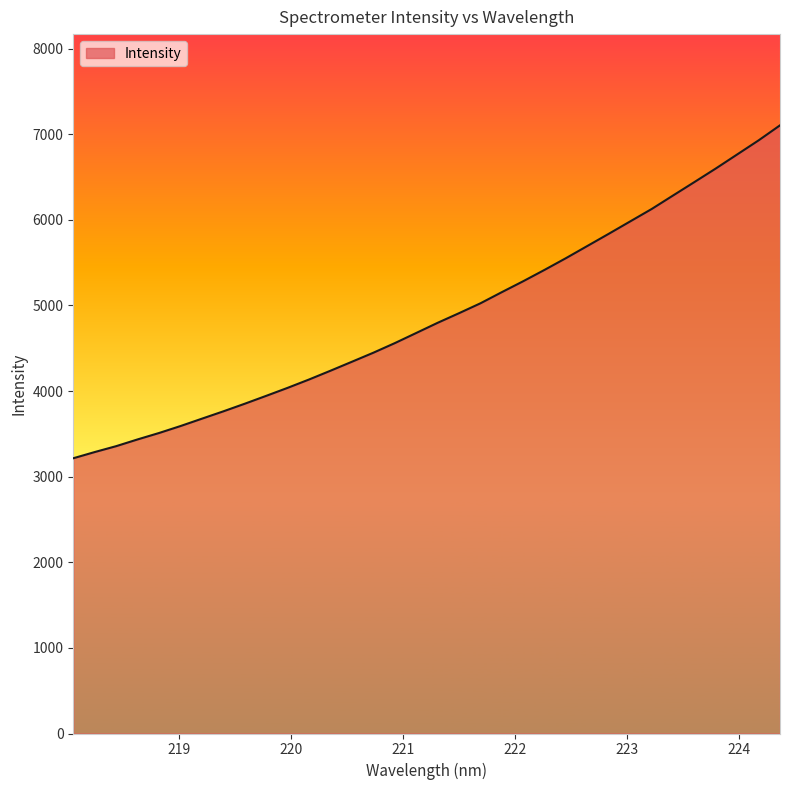

What is the difference between the maximum and minimum values?

3888.6